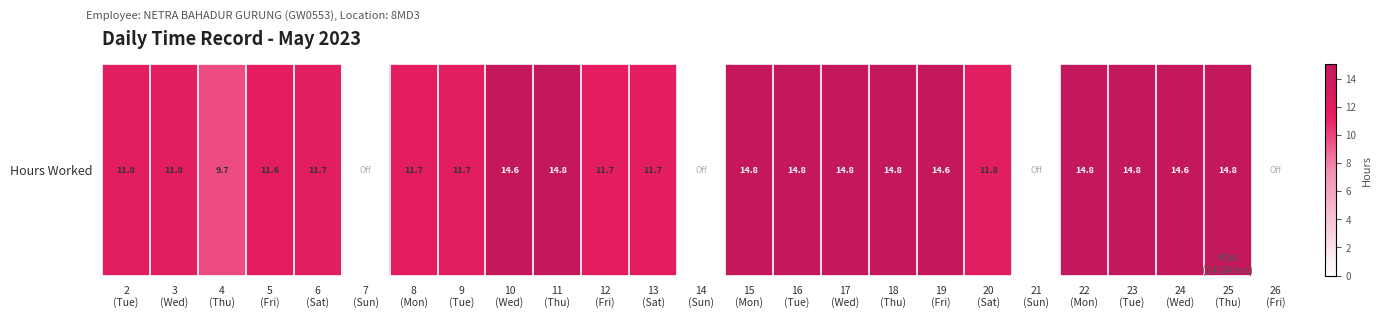

Reading right to left, list all the values displayed in this chart.

26
(Fri)=0.0	25
(Thu)=14.8	24
(Wed)=14.6	23
(Tue)=14.8	22
(Mon)=14.8	21
(Sun)=0.0	20
(Sat)=11.8	19
(Fri)=14.6	18
(Thu)=14.8	17
(Wed)=14.8	16
(Tue)=14.8	15
(Mon)=14.8	14
(Sun)=0.0	13
(Sat)=11.7	12
(Fri)=11.7	11
(Thu)=14.8	10
(Wed)=14.6	9
(Tue)=11.7	8
(Mon)=11.7	7
(Sun)=0.0	6
(Sat)=11.7	5
(Fri)=11.6	4
(Thu)=9.7	3
(Wed)=11.8	2
(Tue)=11.8